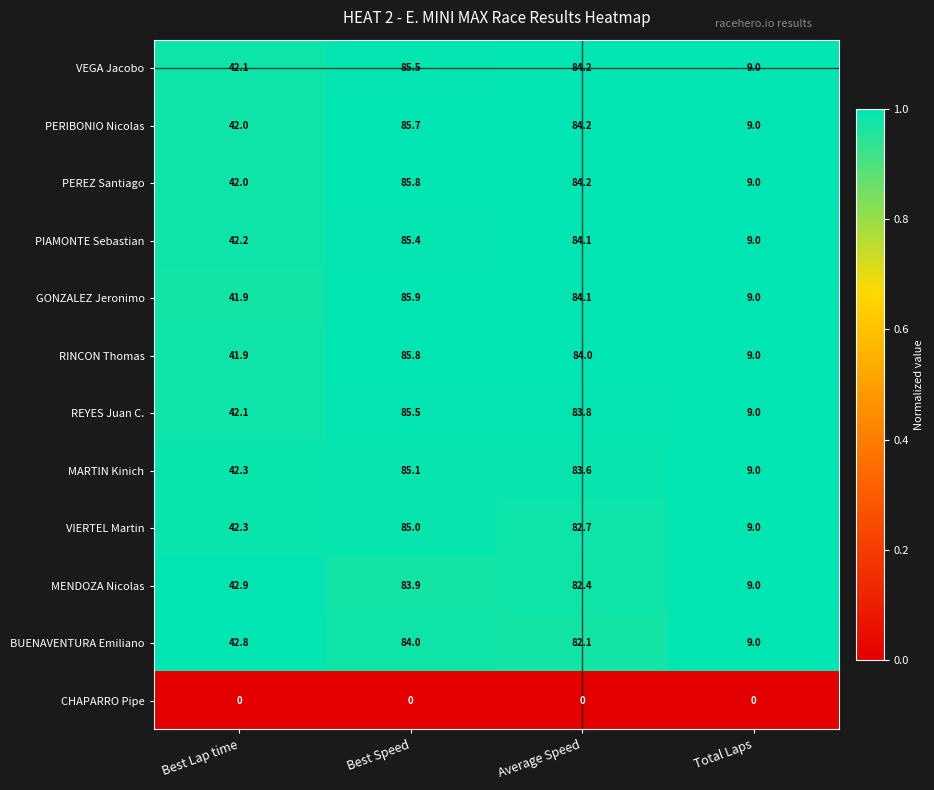

Which series has the largest range (max minus min)?

GONZALEZ Jeronimo